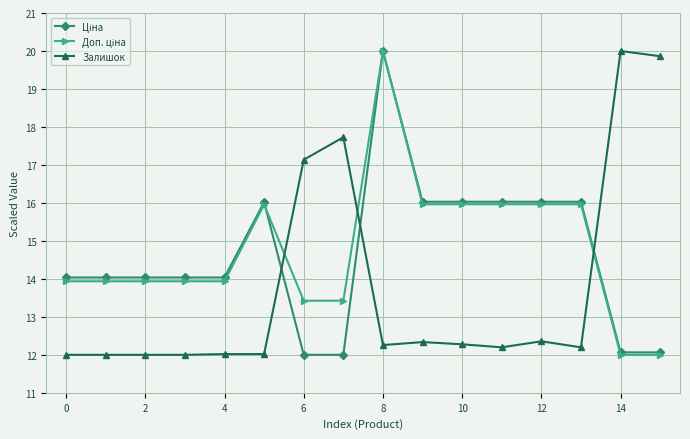

What is the highest value of the Залишок series?

20.0